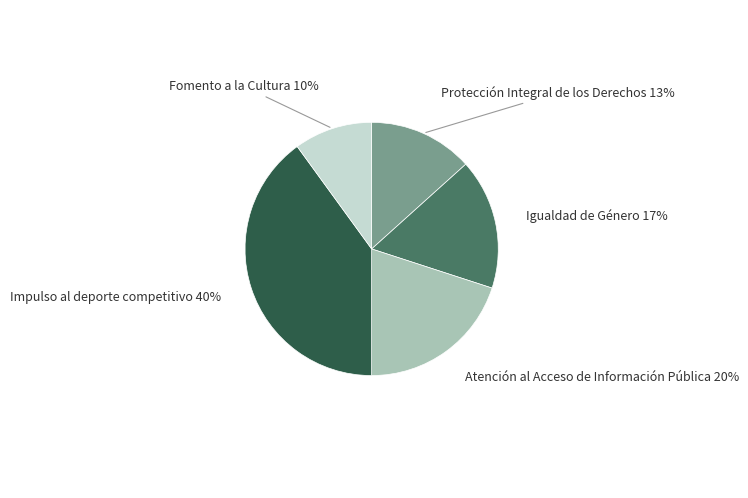

How many segments does this pie chart have?

5